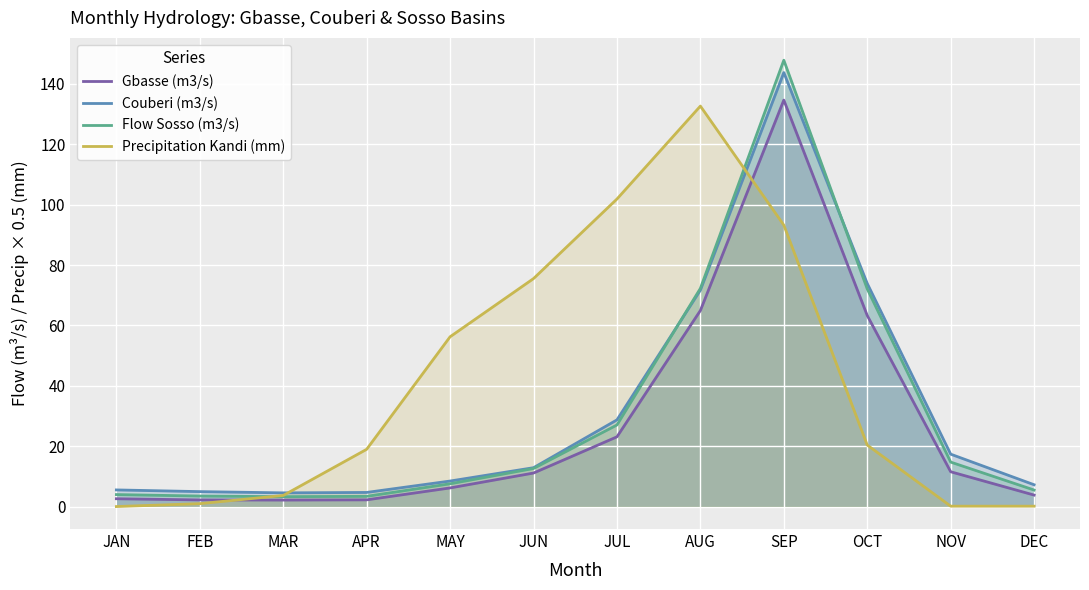

How many distinct data groups are displayed?

4